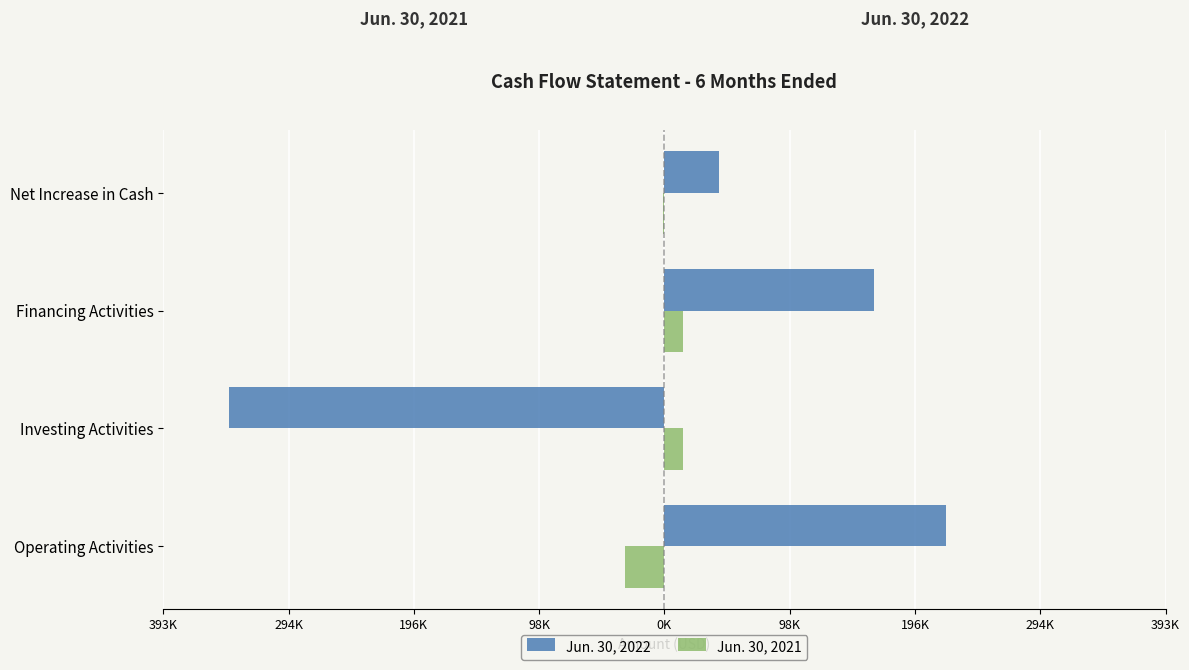

What are all the series names shown in the legend?

Jun. 30, 2022, Jun. 30, 2021